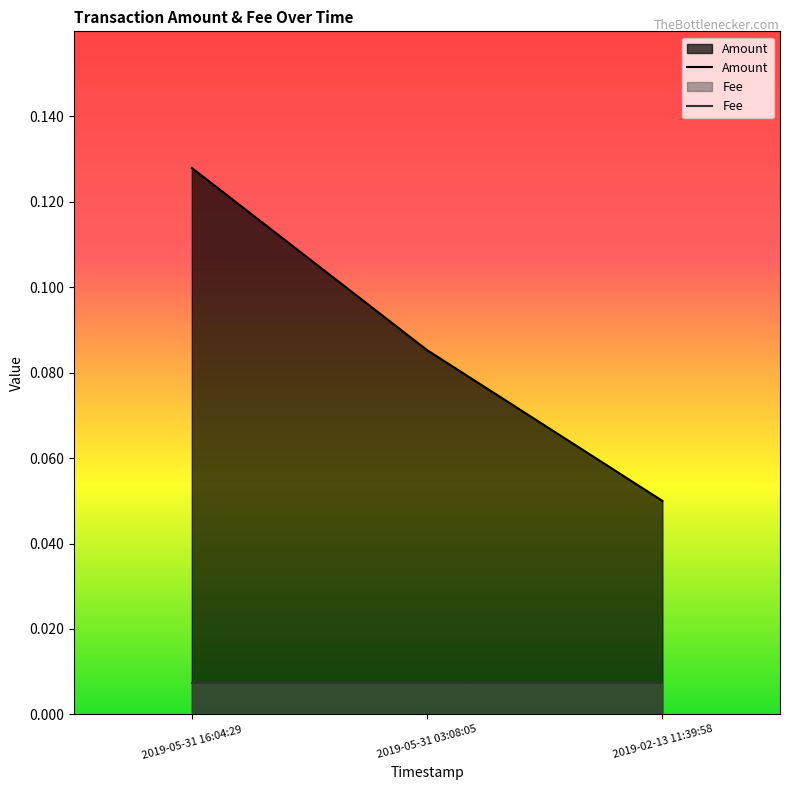

The chart shows a value of 0.1 at 2019-02-13 11:39:58. True or false?

False